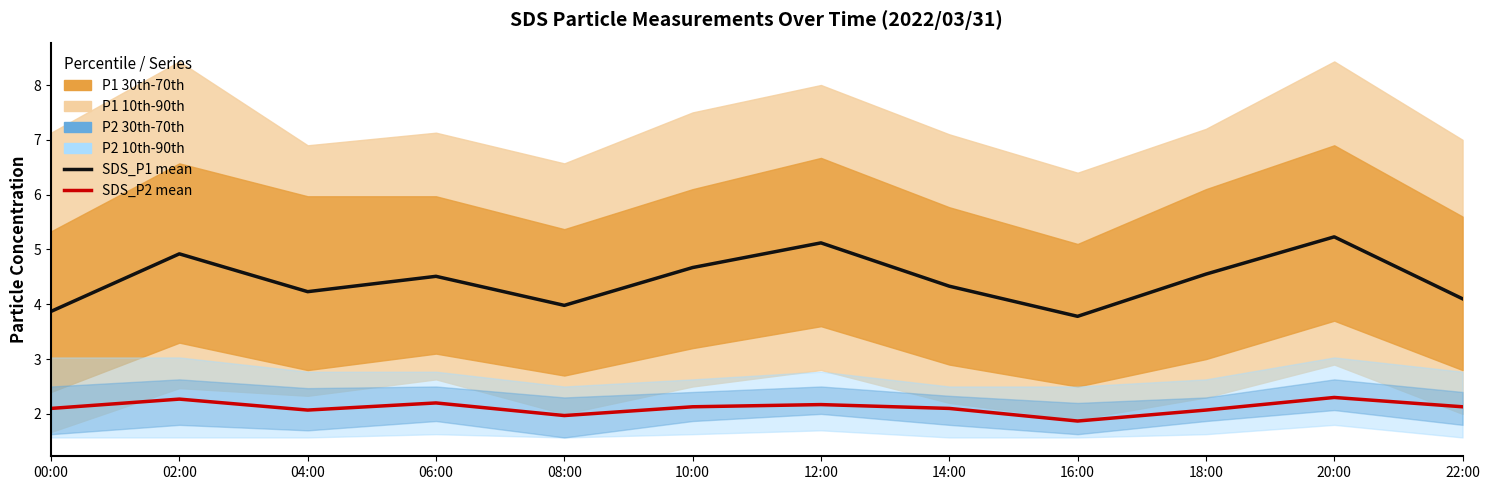

True or false: SDS_P2 mean has more than 0 interior local peaks.

True